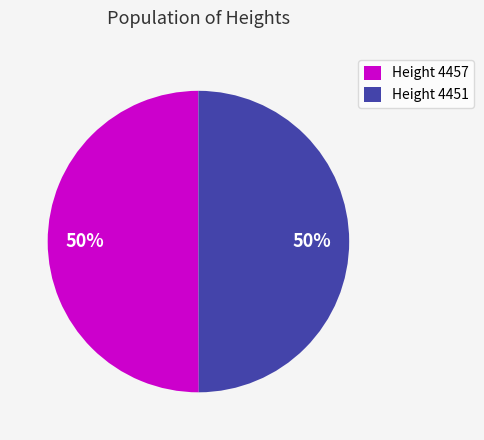

Combined, do Height 4451 and Height 4457 account for over 50%?

Yes